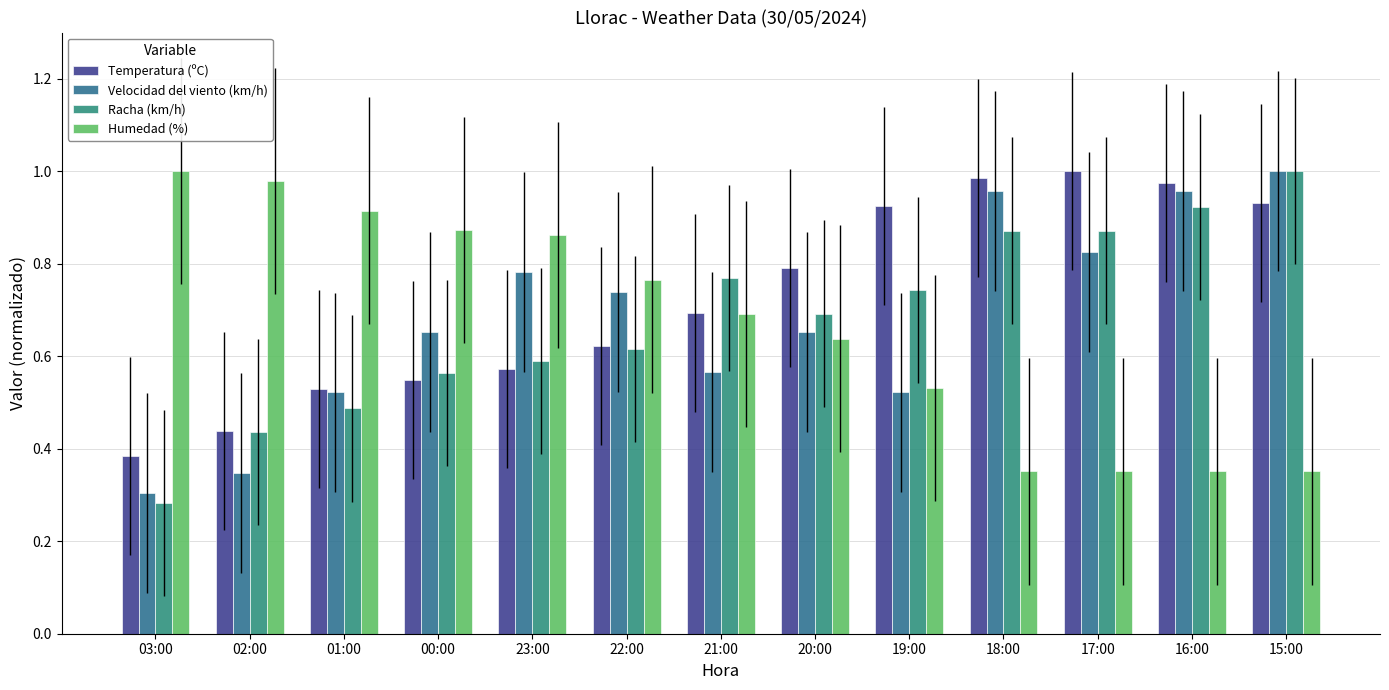

True or false: Humedad (%) has a value of 0.4 at 21:00.

False